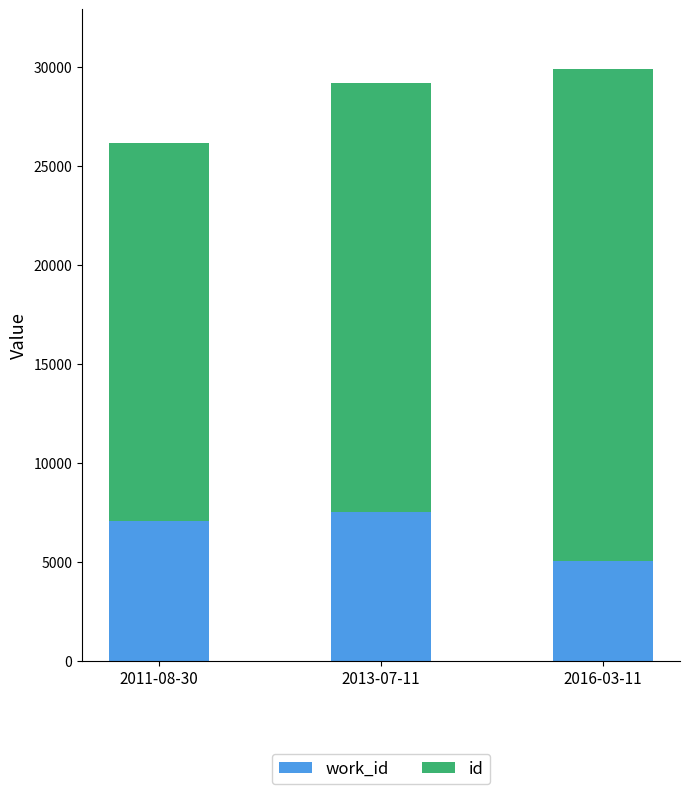

What is the total value across all series at 2013-07-11?

29209